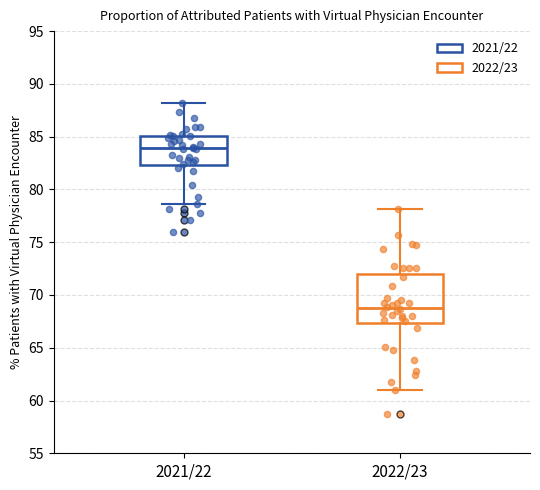

Reading left to right, read every box against the y-axis: the position of its median line, the range the box covers, and the ends of its whiskers. The values are not printed on the chart, so give them approximately, as read against the axis.

2021/22: median 84.0, box 82.5 to 85.0, whiskers 78.5 to 88.0
2022/23: median 69.0, box 67.5 to 72.0, whiskers 61.0 to 78.0